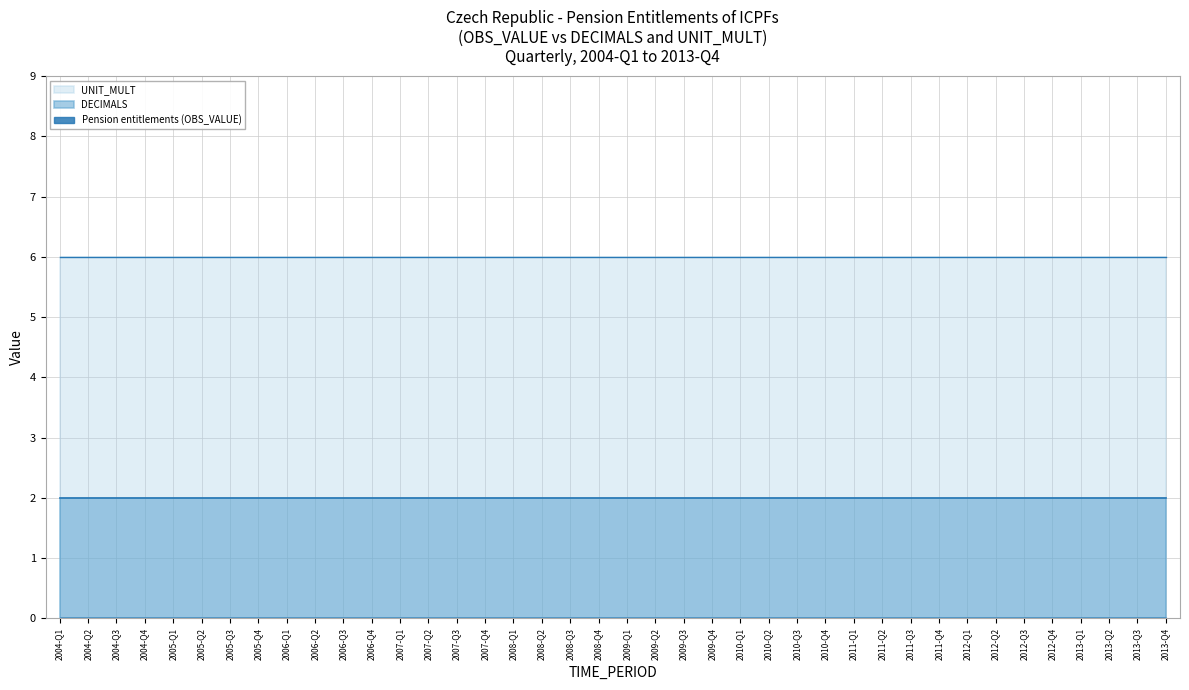

True or false: UNIT_MULT and Pension entitlements (OBS_VALUE) cross at least once.

False